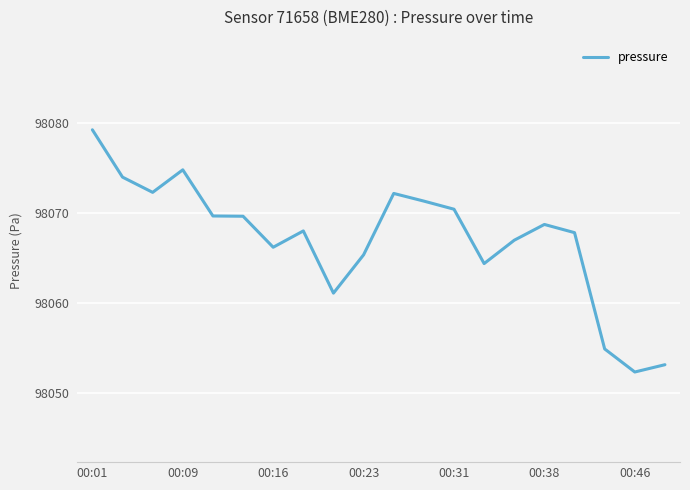

What is the difference between the maximum and minimum values?

26.9